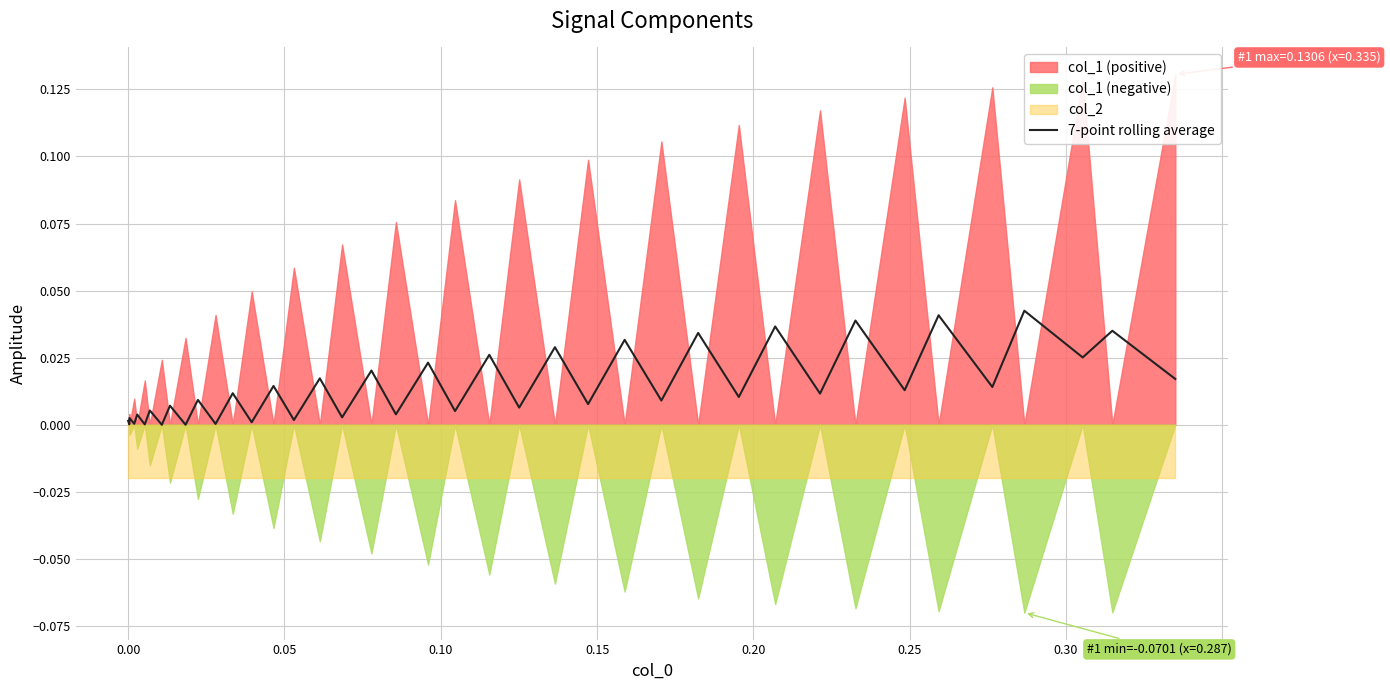

The chart shows a value of 0.0 at 0.20. True or false?

False